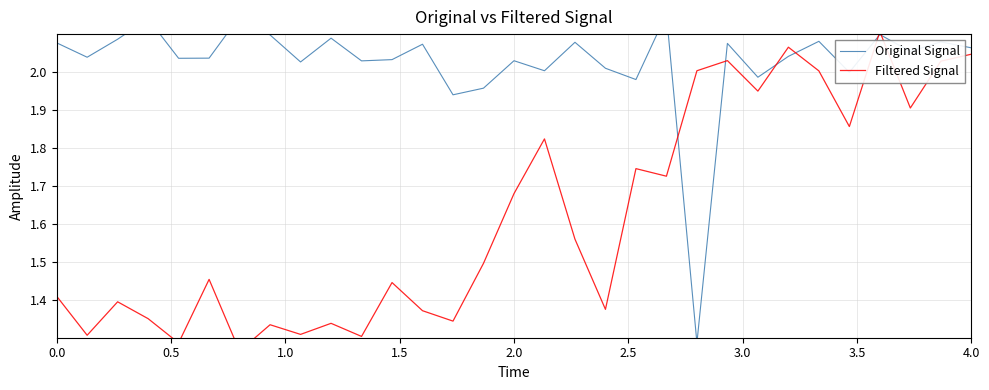

Which series has the largest total across all categories?

Original Signal